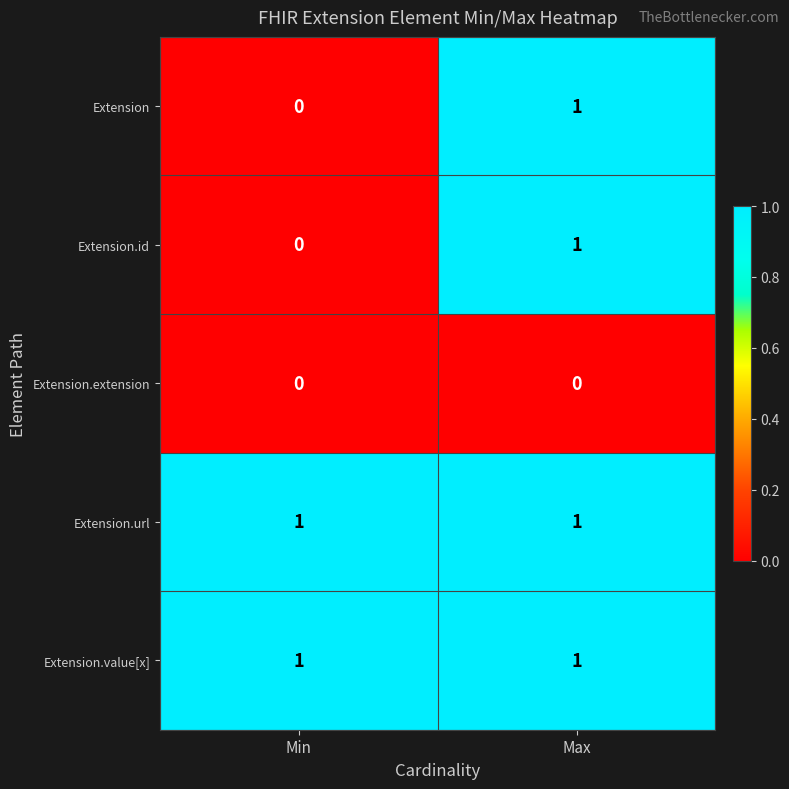

Is it true that Extension.id equals 1 at Max?

True